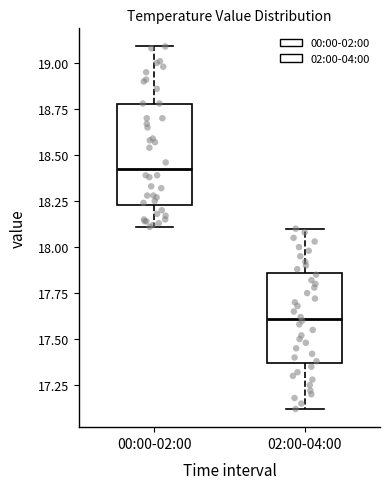

Reading left to right, transcribe this box plot: for each box, give where its median line is, the range the box spans, and where its two whiskers end, as read against the y-axis. The values are not printed on the chart, so give them approximately, as read against the axis.

00:00-02:00: median 18.45, box 18.25 to 18.80, whiskers 18.10 to 19.10
02:00-04:00: median 17.60, box 17.35 to 17.85, whiskers 17.10 to 18.10